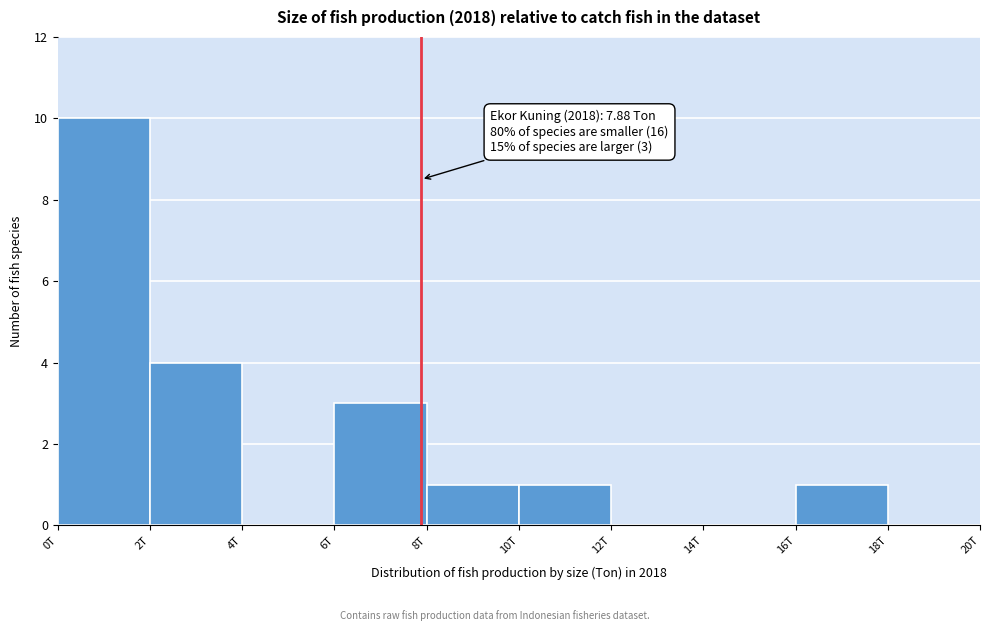

The value at 10T is 1. True or false?

True